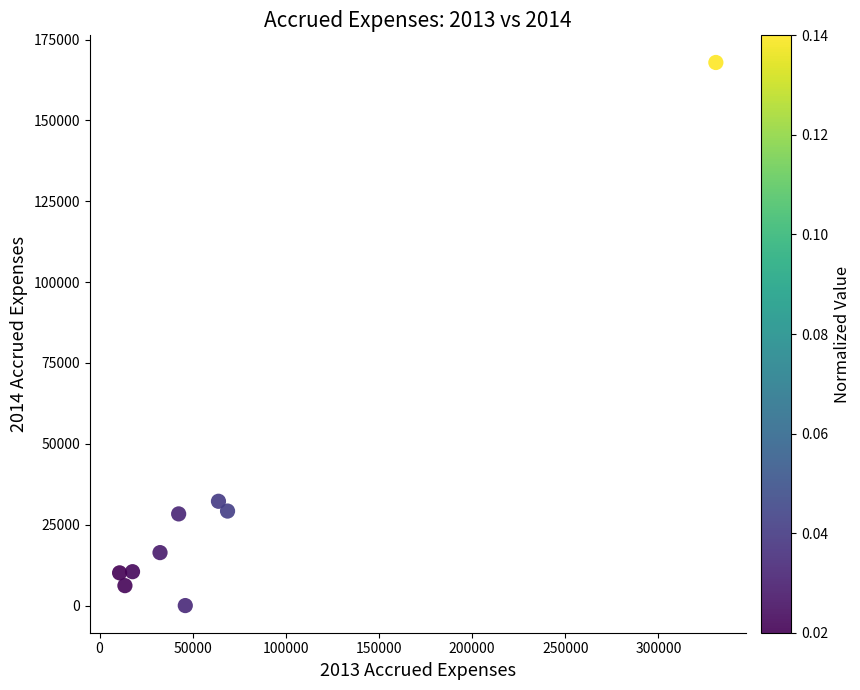

What is the range of Y values (max minus min)?

167914